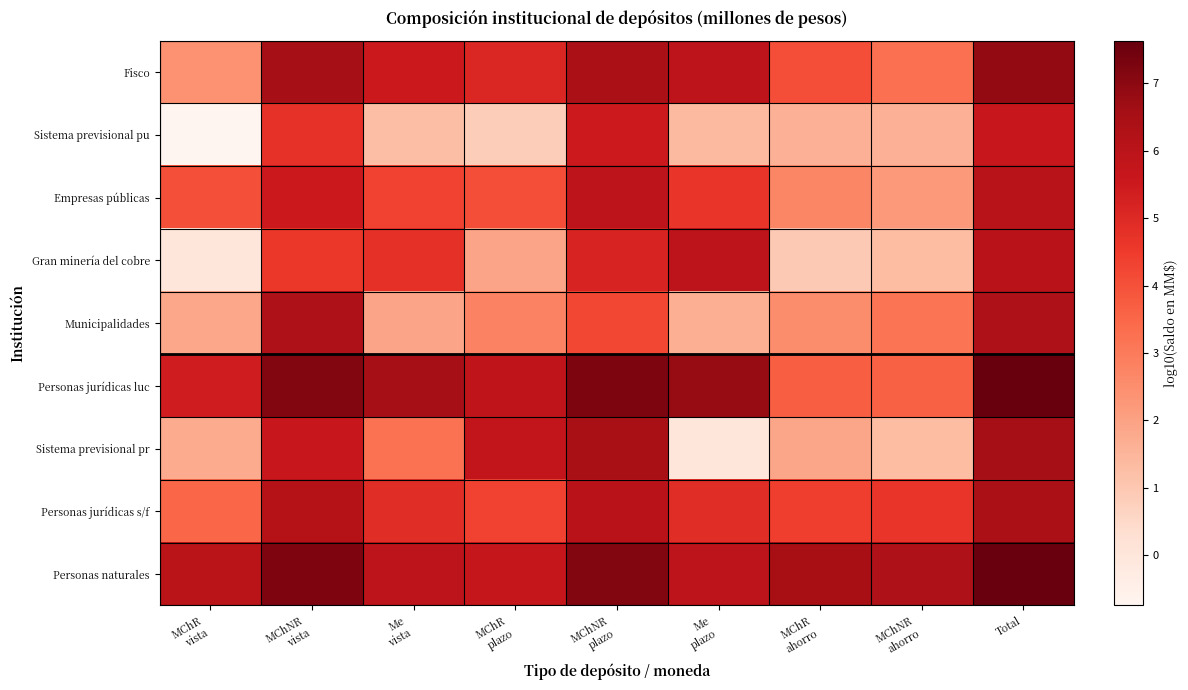

Reading left to right, transcribe all the data shown in this chart.

Fisco: MChR
vista=2.4	MChNR
vista=6.5	Me
vista=5.5	MChR
plazo=5.1	MChNR
plazo=6.4	Me
plazo=5.9	MChR
ahorro=4.0	MChNR
ahorro=3.3	Total=6.9
Sistema previsional pu: MChR
vista=-0.7	MChNR
vista=4.8	Me
vista=1.3	MChR
plazo=0.8	MChNR
plazo=5.5	Me
plazo=1.4	MChR
ahorro=1.6	MChNR
ahorro=1.6	Total=5.6
Empresas públicas: MChR
vista=4.0	MChNR
vista=5.5	Me
vista=4.3	MChR
plazo=4.1	MChNR
plazo=5.9	Me
plazo=4.7	MChR
ahorro=2.7	MChNR
ahorro=2.2	Total=6.1
Gran minería del cobre: MChR
vista=0.0	MChNR
vista=4.6	Me
vista=4.8	MChR
plazo=1.9	MChNR
plazo=5.2	Me
plazo=5.9	MChR
ahorro=0.9	MChNR
ahorro=1.3	Total=6.0
Municipalidades: MChR
vista=1.8	MChNR
vista=6.3	Me
vista=1.9	MChR
plazo=2.8	MChNR
plazo=4.2	Me
plazo=1.7	MChR
ahorro=2.5	MChNR
ahorro=3.2	Total=6.3
Personas jurídicas luc: MChR
vista=5.4	MChNR
vista=7.2	Me
vista=6.5	MChR
plazo=5.8	MChNR
plazo=7.2	Me
plazo=6.8	MChR
ahorro=3.7	MChNR
ahorro=3.6	Total=7.6
Sistema previsional pr: MChR
vista=1.8	MChNR
vista=5.6	Me
vista=3.2	MChR
plazo=5.8	MChNR
plazo=6.5	Me
plazo=0.0	MChR
ahorro=1.9	MChNR
ahorro=1.3	Total=6.6
Personas jurídicas s/f: MChR
vista=3.5	MChNR
vista=6.1	Me
vista=4.9	MChR
plazo=4.3	MChNR
plazo=6.0	Me
plazo=4.9	MChR
ahorro=4.4	MChNR
ahorro=4.7	Total=6.4
Personas naturales: MChR
vista=6.0	MChNR
vista=7.2	Me
vista=5.9	MChR
plazo=5.7	MChNR
plazo=7.2	Me
plazo=5.9	MChR
ahorro=6.5	MChNR
ahorro=6.3	Total=7.6